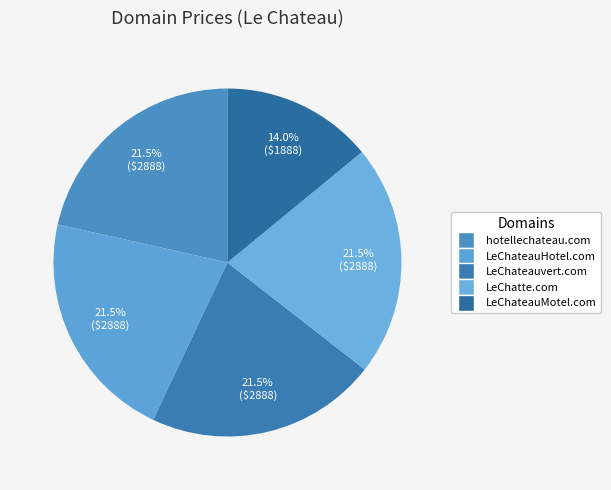

Which has a higher value, LeChatte.com or hotellechateau.com?

LeChatte.com